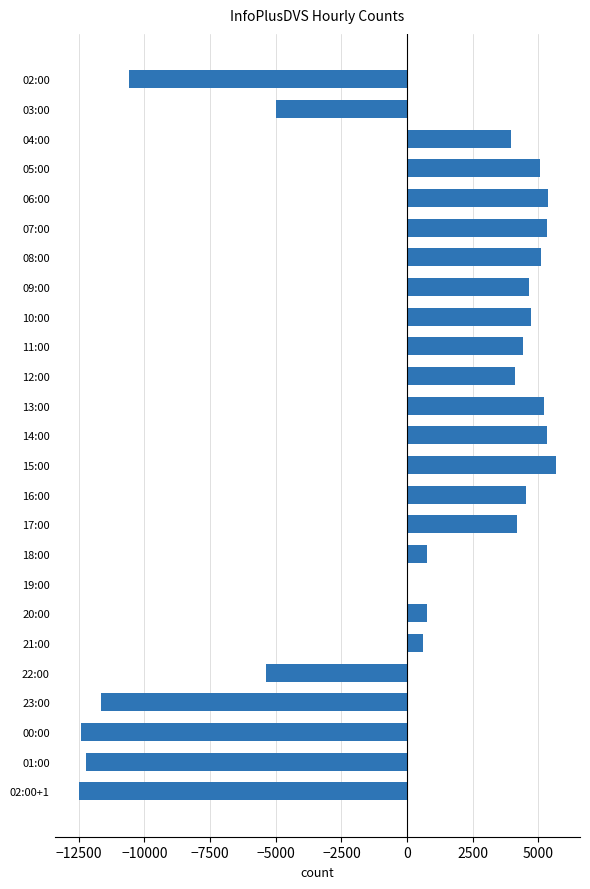

Which has a higher value, 14:00 or 22:00?

14:00